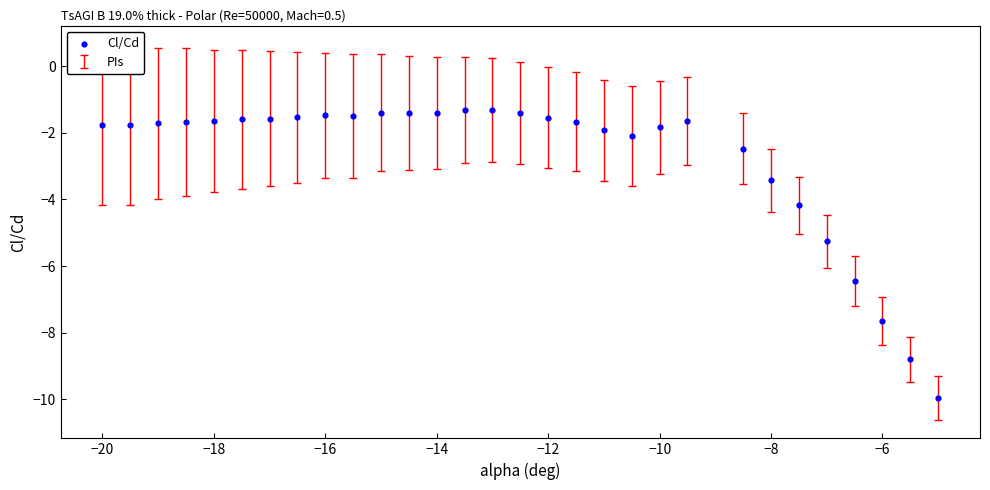

What Y value in the scatter plot is closest to -5?

-5.3